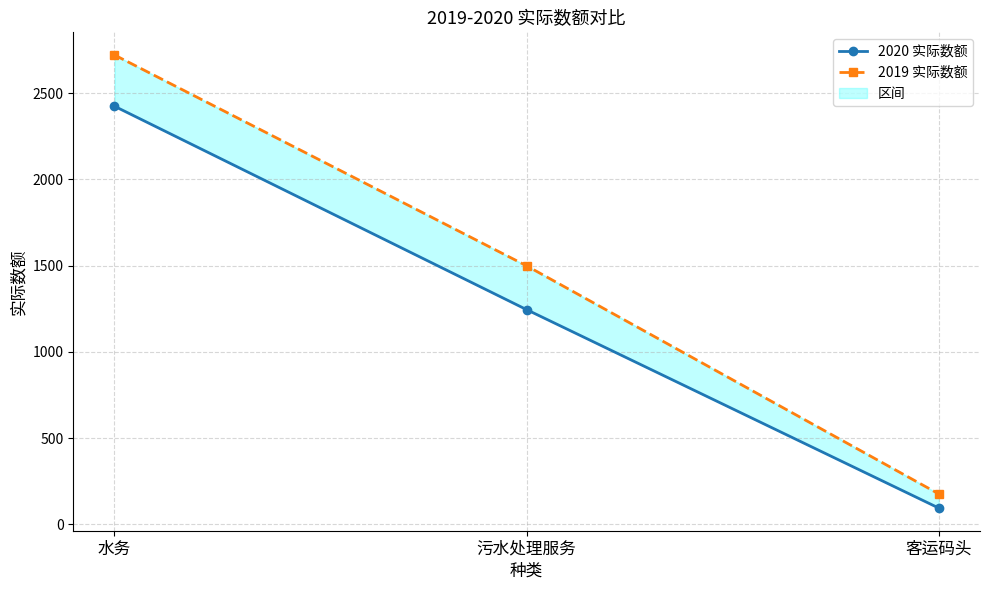

True or false: 2020 实际数额 has a value of 2424 at 水务.

True